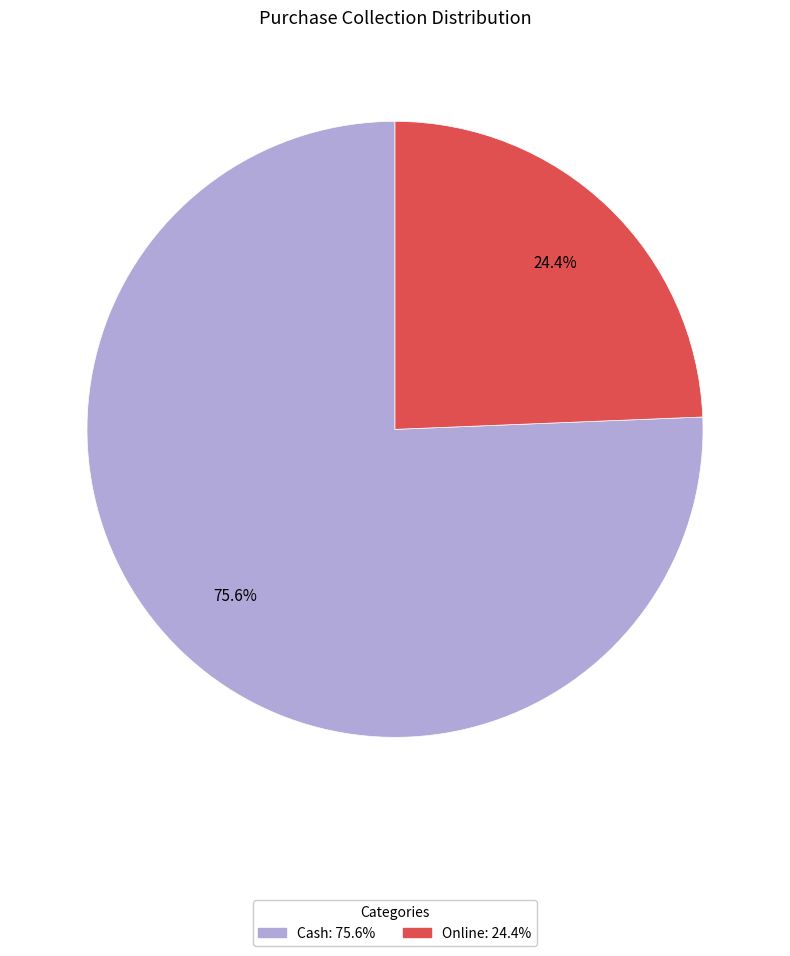

What is the largest slice in the pie chart?

Cash